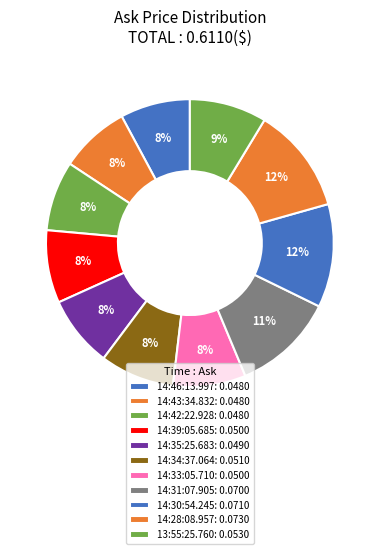

Which slice is the largest?

14:28:08.957